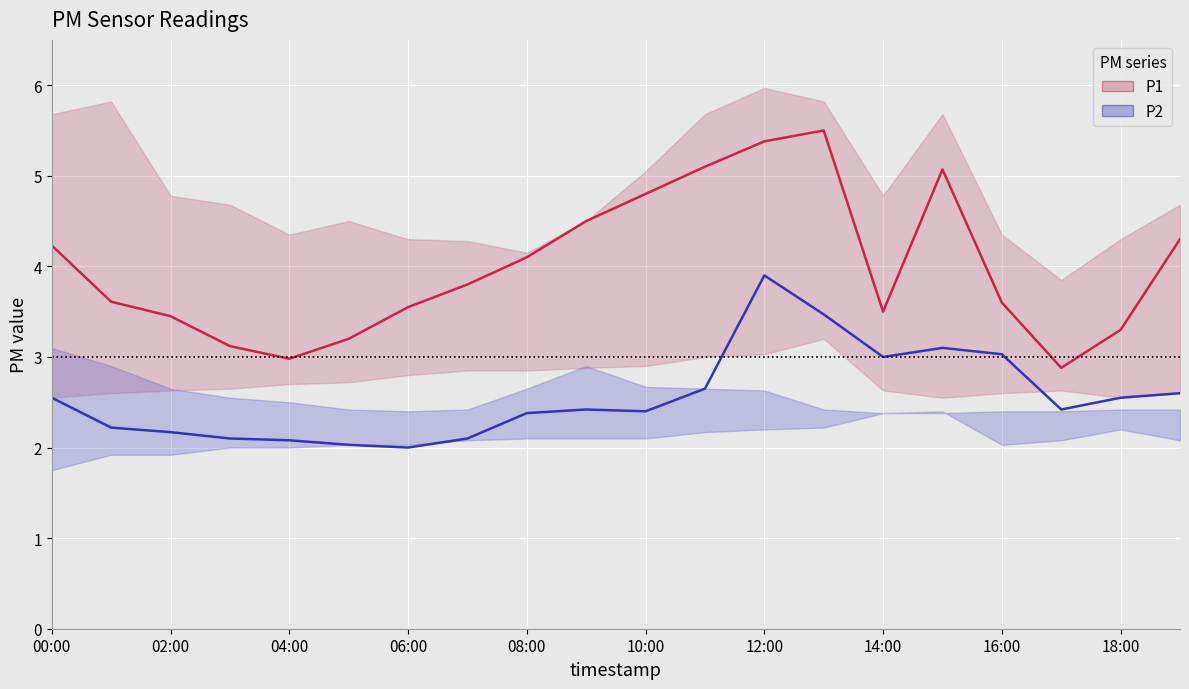

True or false: P2 and P1 intersect in this chart.

False